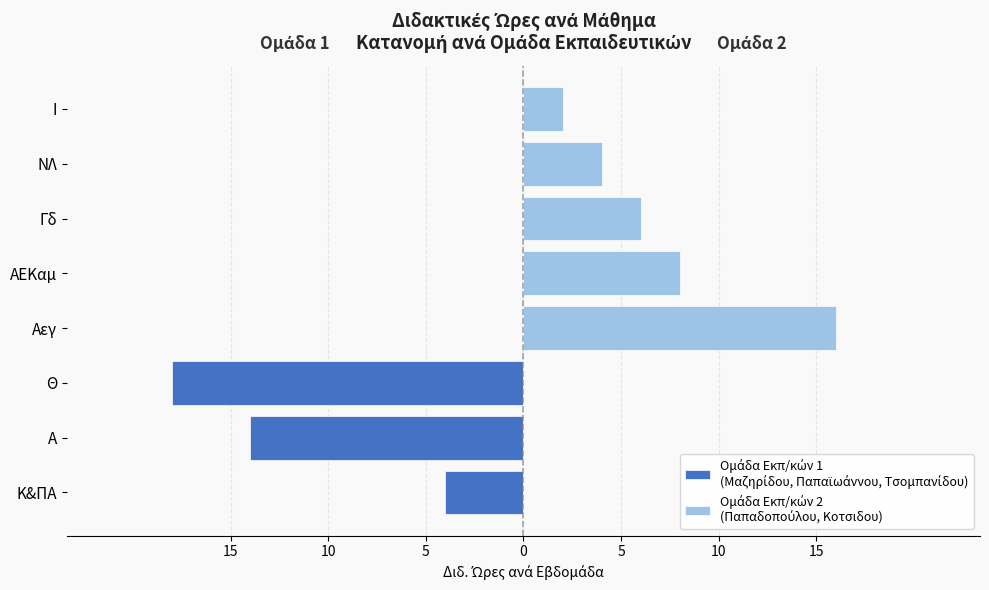

What is the difference between the maximum and minimum values in the Ομάδα Εκπ/κών 2
(Παπαδοπούλου, Κοτσιδου) series?

16